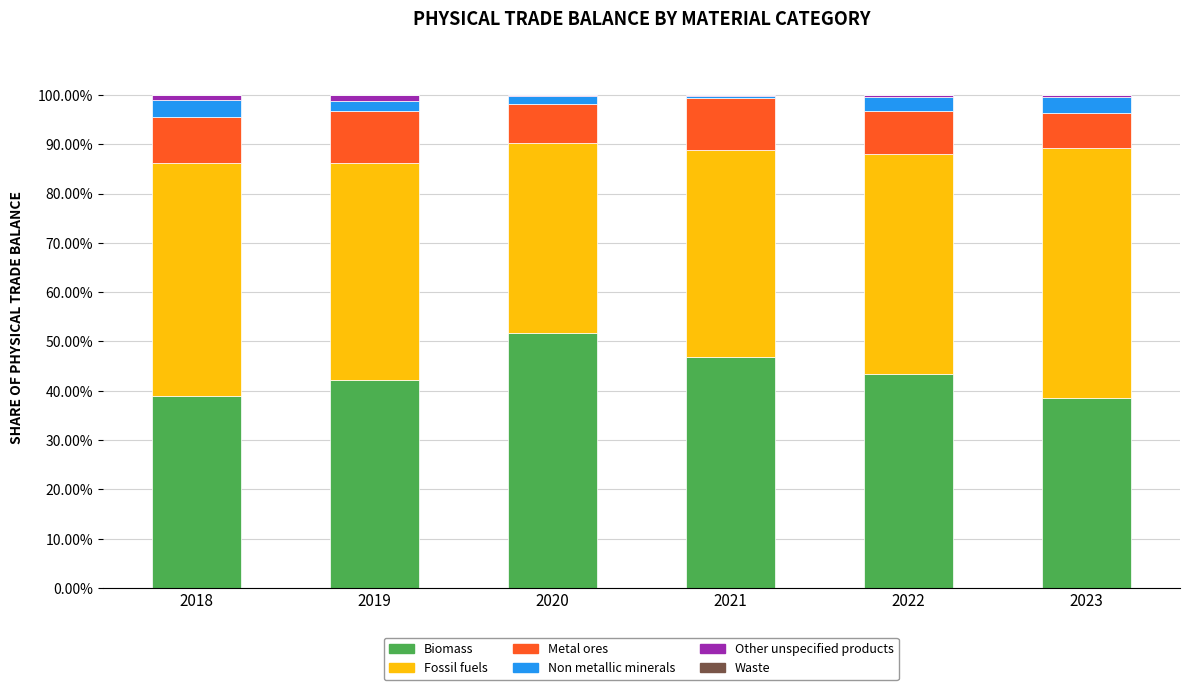

Which category has the highest value in the Biomass series?

2020